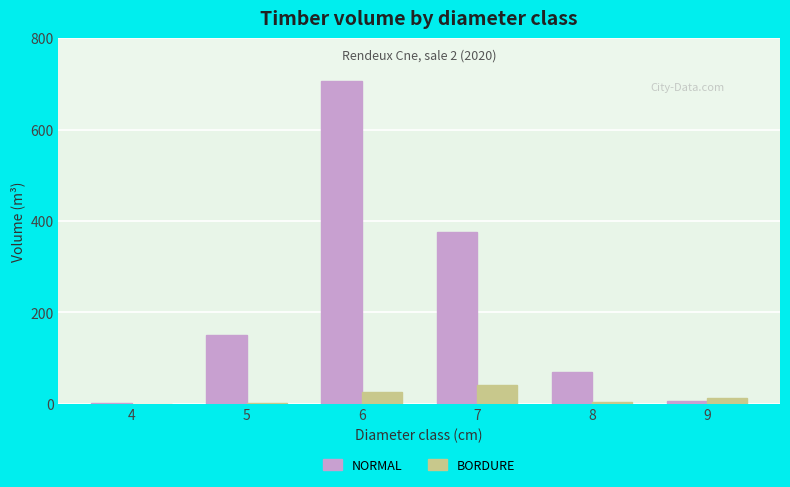

Between 5 and 6, which series saw the biggest shift?

NORMAL